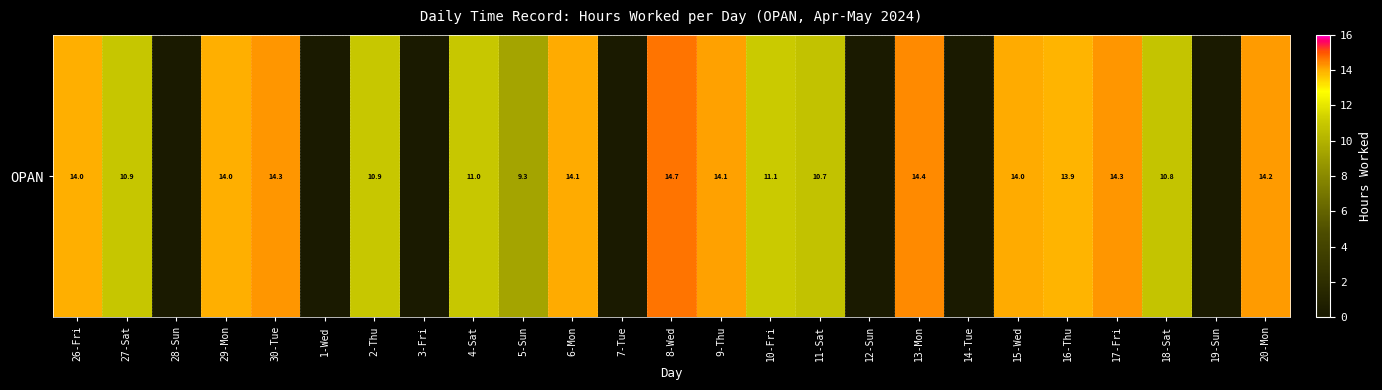

How many values are below 10?

8